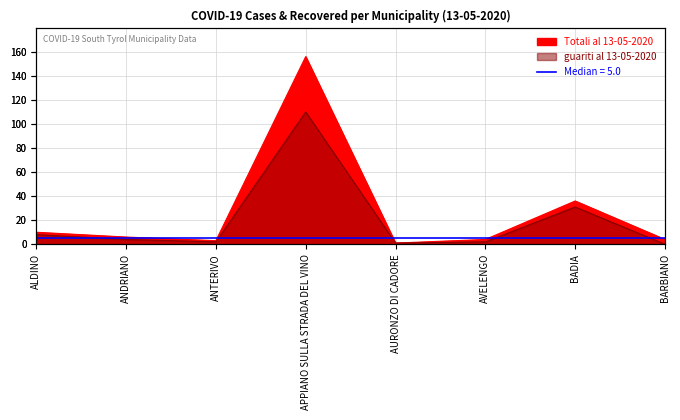

How many interior local valleys does the guariti al 13-05-2020 series have?

2